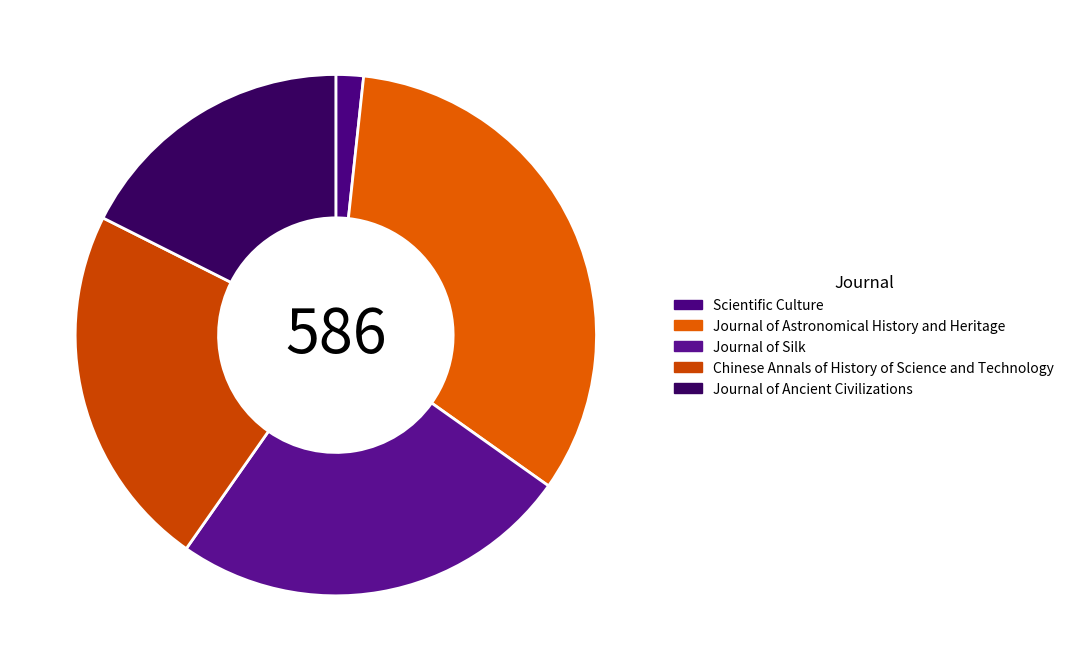

Is Scientific Culture the majority of the pie?

No